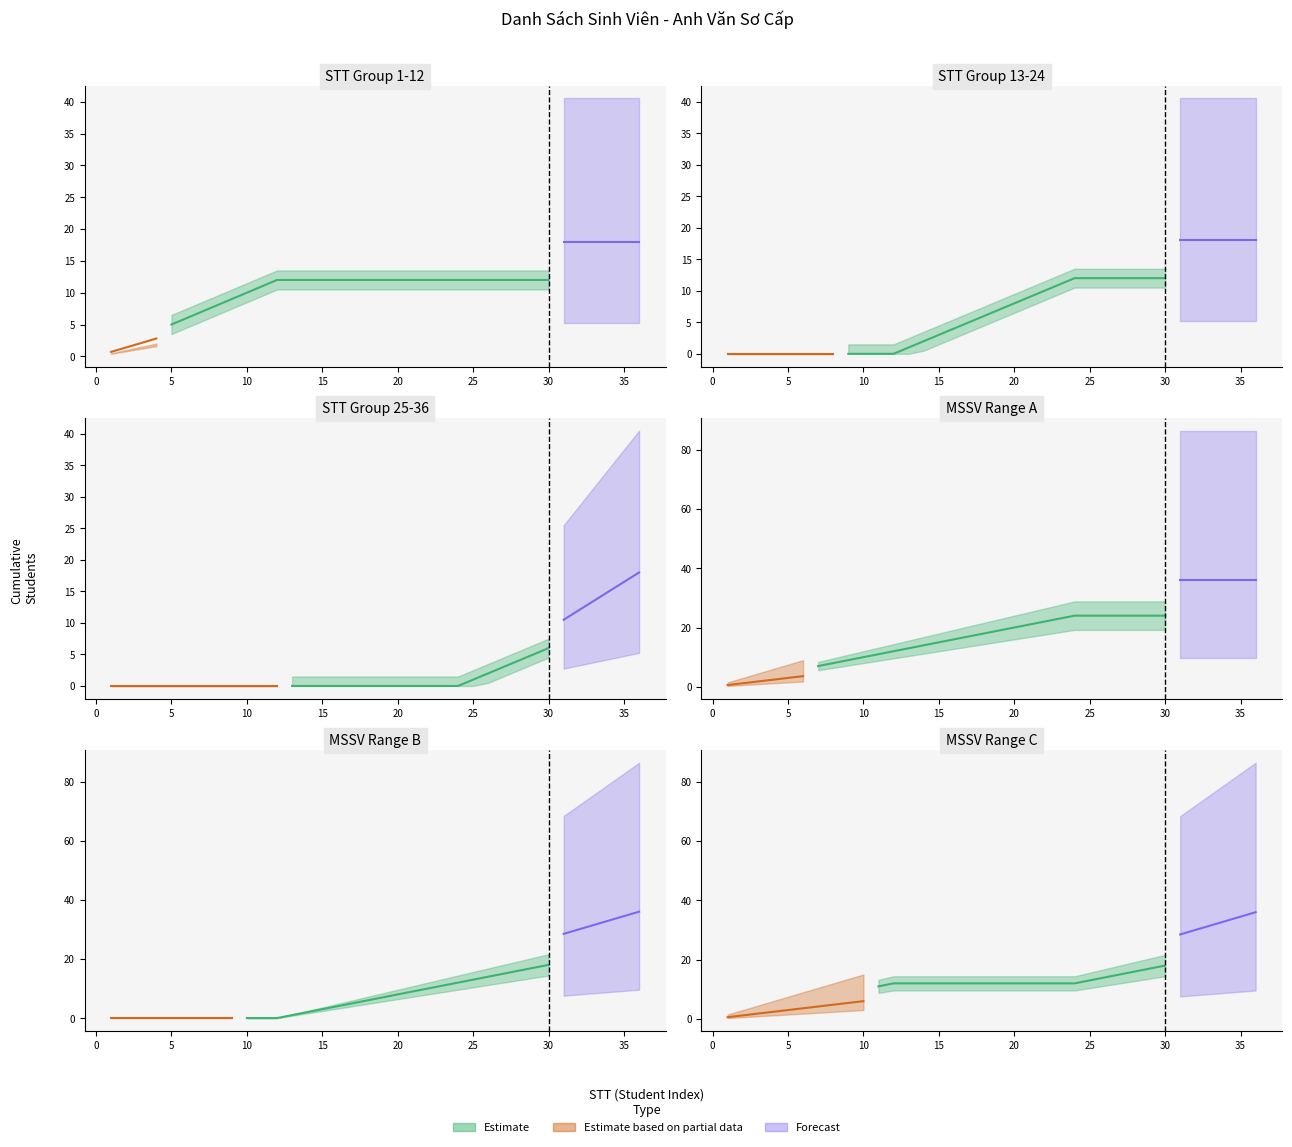

How many lines are shown in the chart?

3